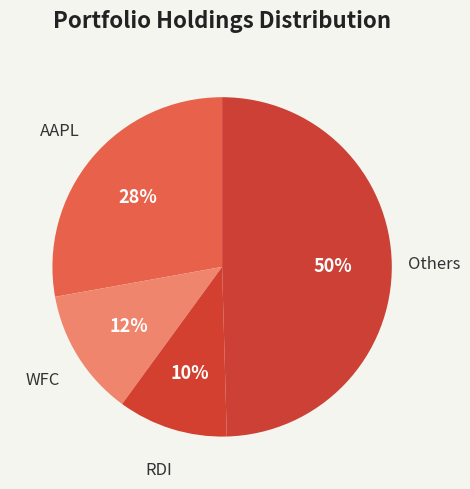

What is the smallest slice in the pie chart?

RDI